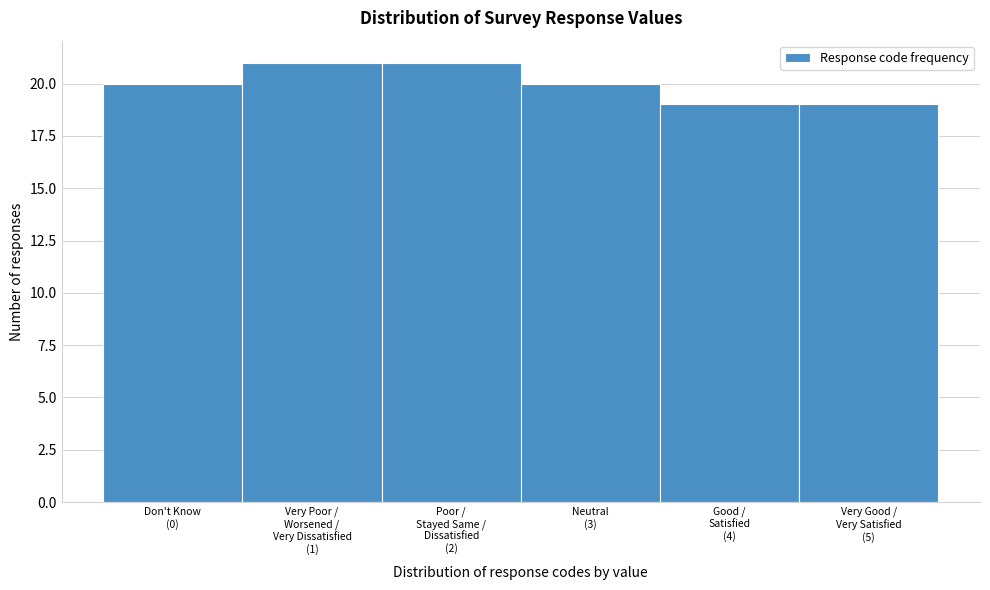

Reading left to right, extract all data points from this chart.

20	21	21	20	19	19